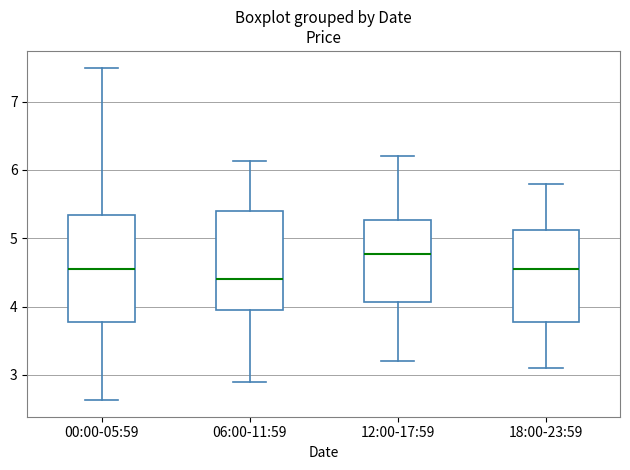

Reading left to right, read every box against the y-axis: the position of its median line, the range the box covers, and the ends of its whiskers. The values are not printed on the chart, so give them approximately, as read against the axis.

00:00-05:59: median 4.6, box 3.8 to 5.3, whiskers 2.6 to 7.5
06:00-11:59: median 4.4, box 3.9 to 5.4, whiskers 2.9 to 6.1
12:00-17:59: median 4.8, box 4.1 to 5.3, whiskers 3.2 to 6.2
18:00-23:59: median 4.6, box 3.8 to 5.1, whiskers 3.1 to 5.8